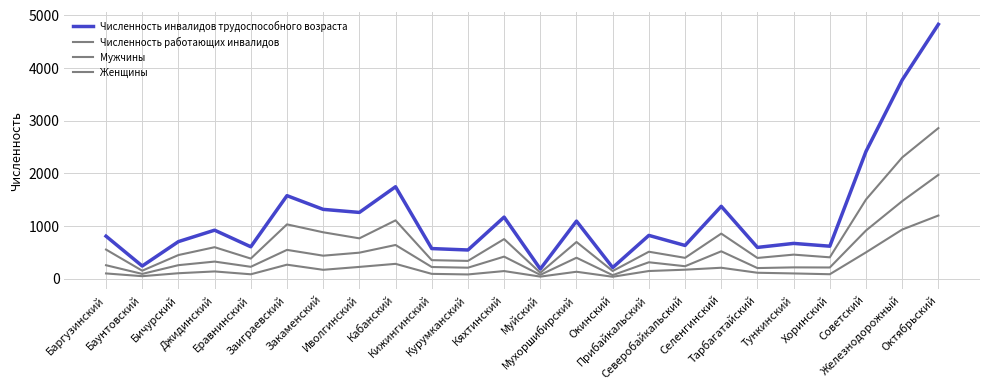

Does the chart have visible grid lines?

Yes